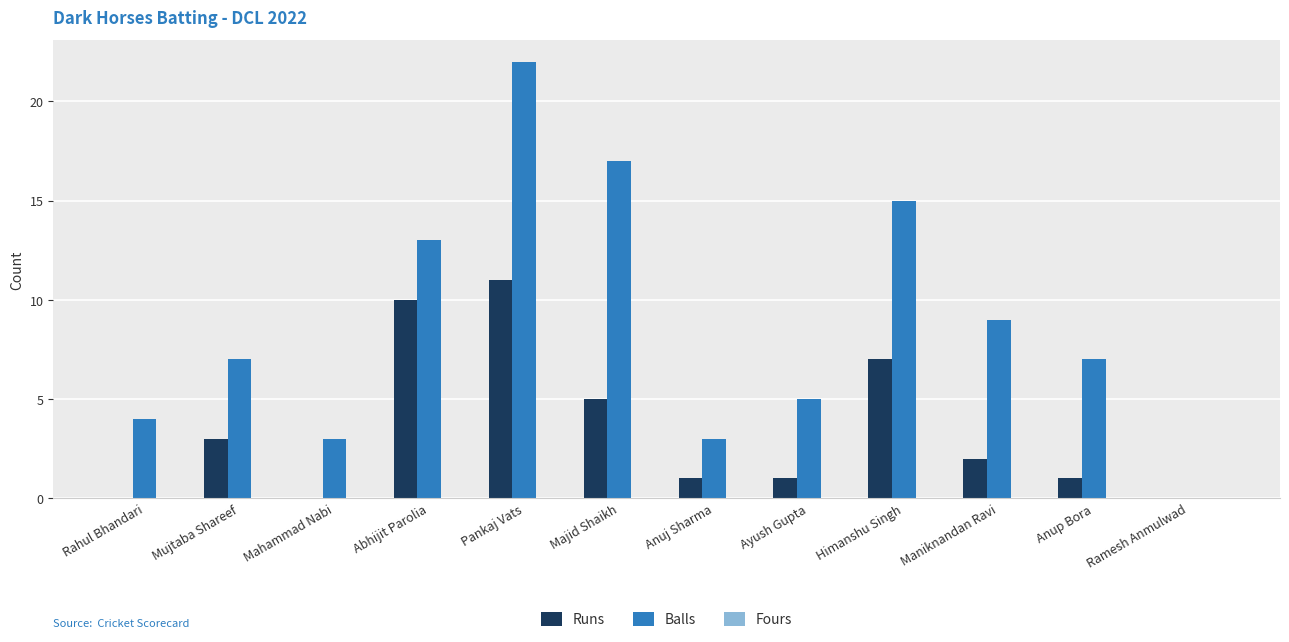

The Balls series shows 36 at Pankaj Vats. True or false?

False